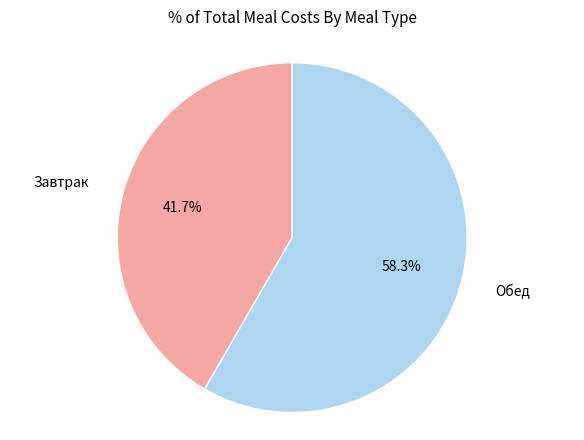

True or false: Обед accounts for 58% of the total.

True